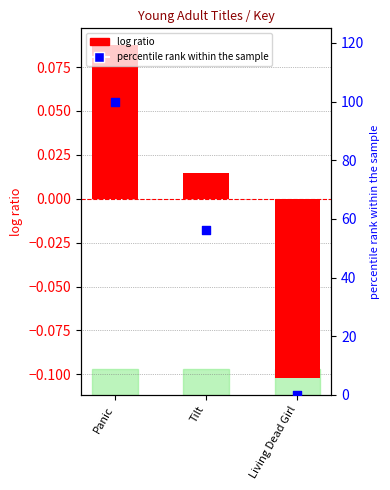

Is the value of percentile rank within the sample at Panic greater than the value of log ratio at Living Dead Girl?

Yes